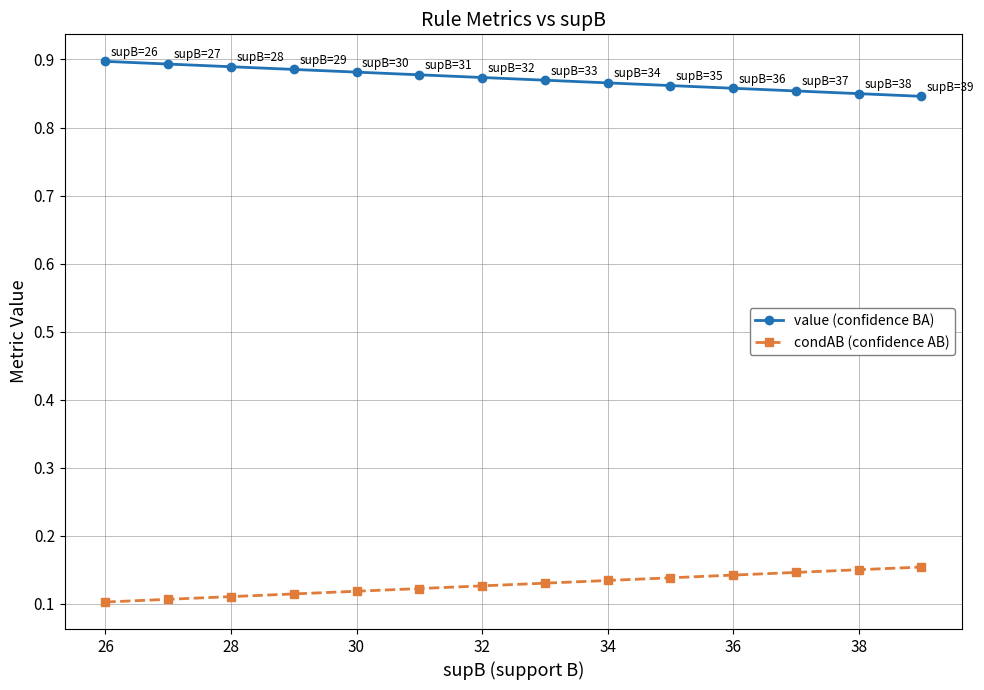

Which series has the largest total across all categories?

value (confidence BA)